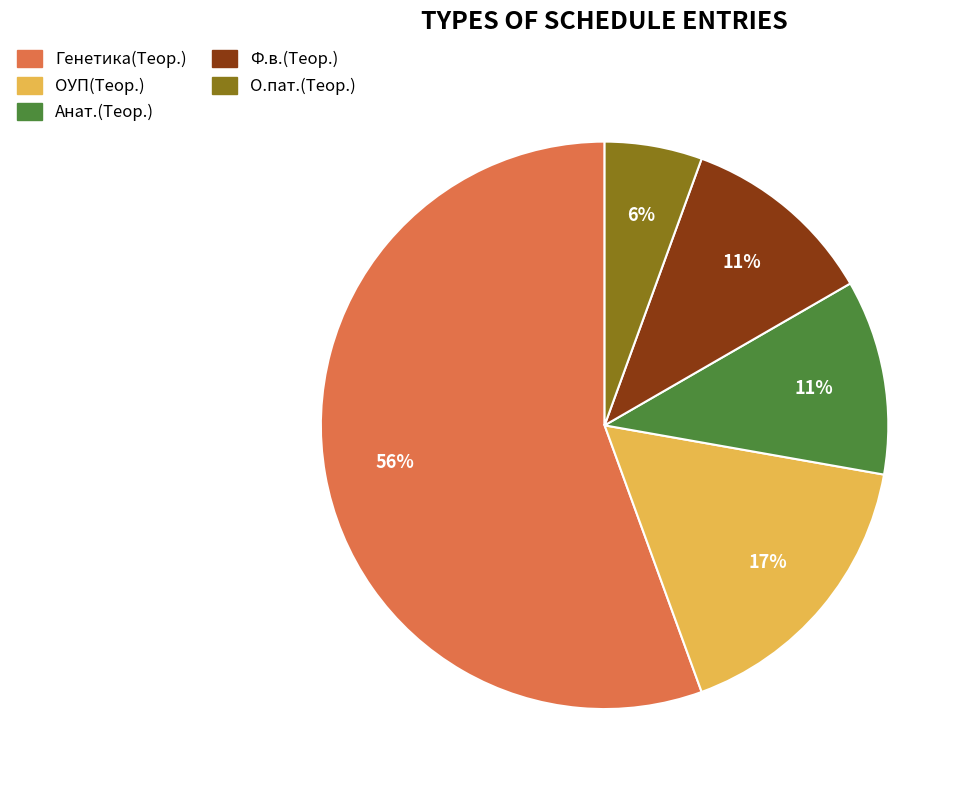

True or false: Анат.(Теор.) accounts for 5% of the total.

False